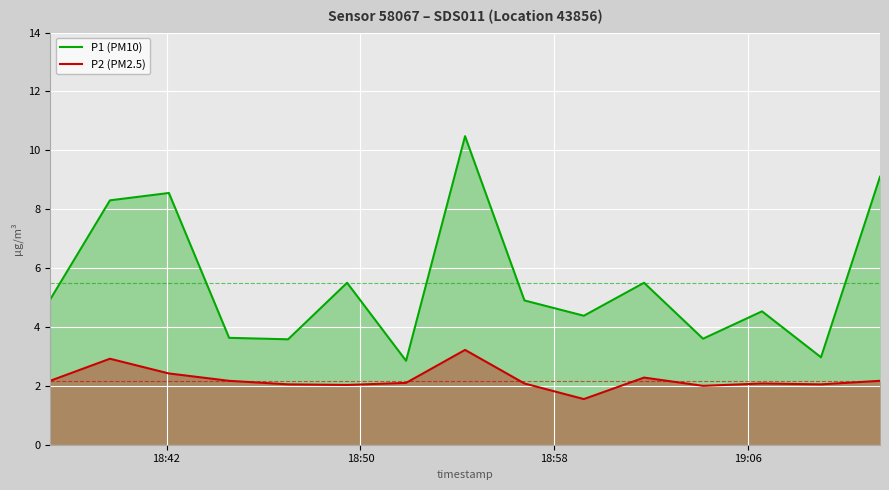

What are all the series names shown in the legend?

P1 (PM10), P2 (PM2.5)